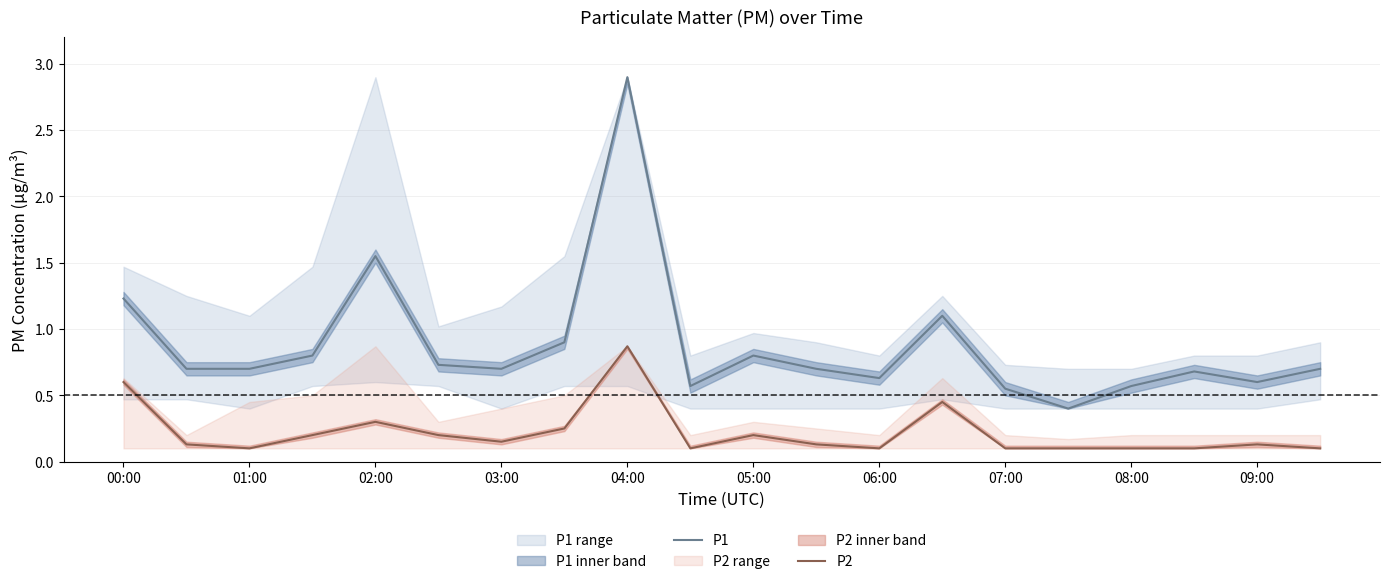

What is the maximum value for P1?

2.9